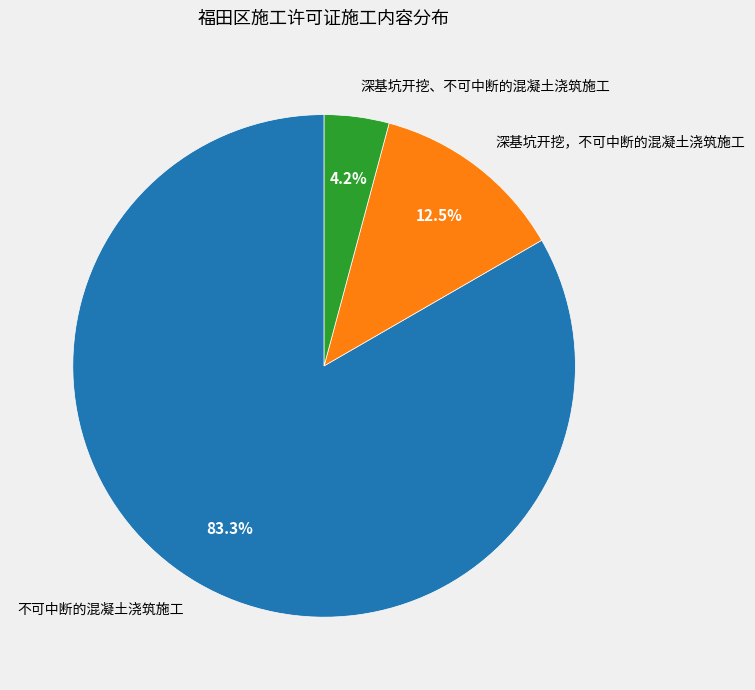

True or false: 不可中断的混凝土浇筑施工 accounts for 71% of the total.

False